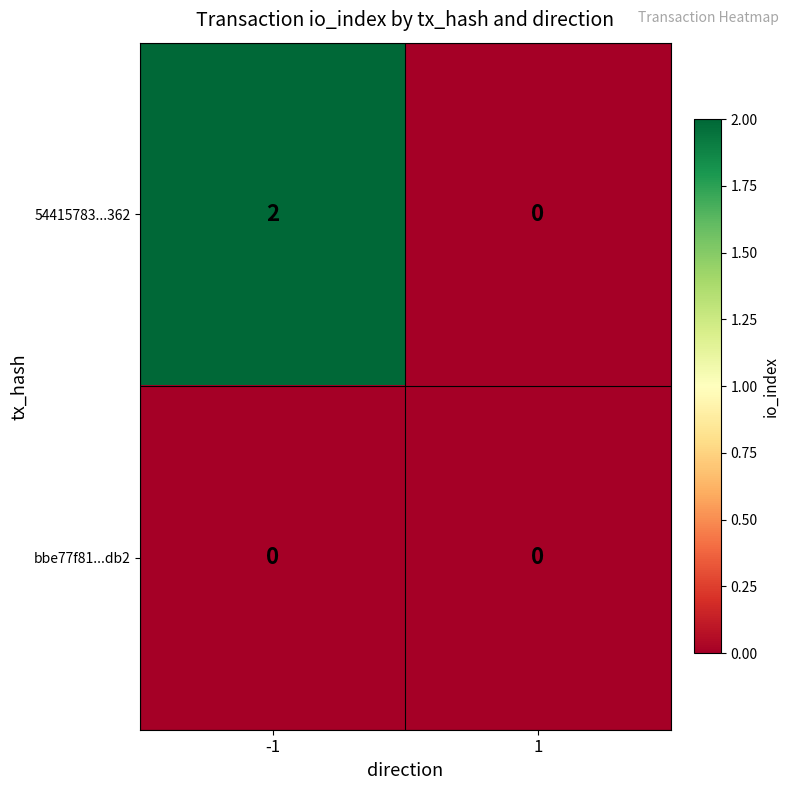

Reading left to right, transcribe all the data shown in this chart.

54415783...362: 2	0
bbe77f81...db2: 0	0